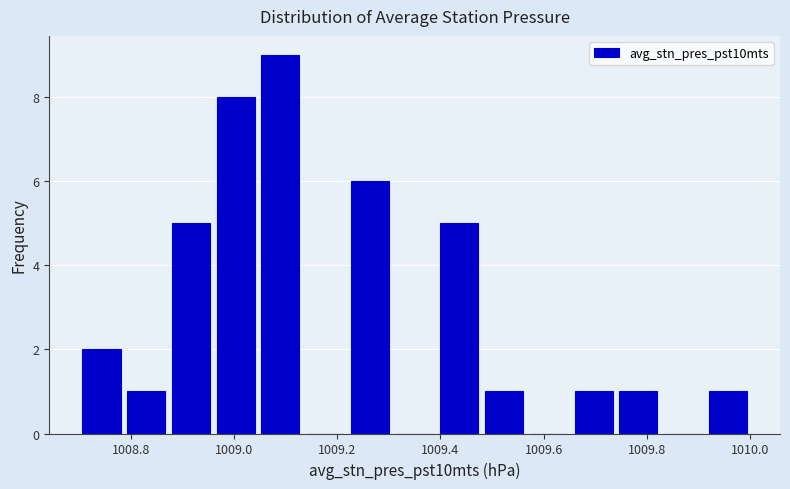

What is the height of the bar covering 1009.22 to 1009.30 on the x-axis? Neither the bar edges nor the heights are printed on the chart, so give them approximately, as read against the axes.

6